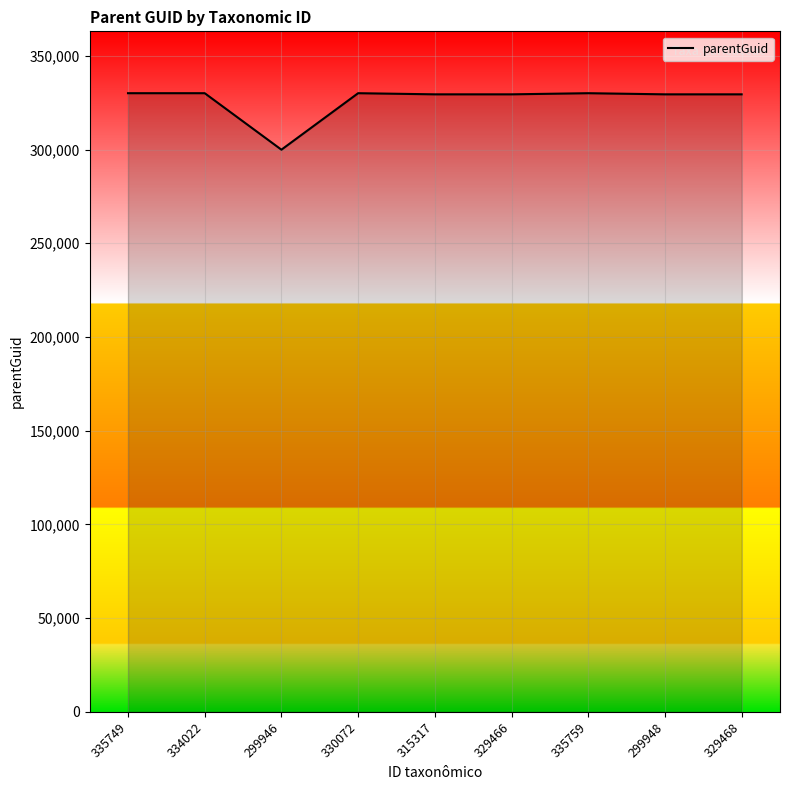

The value at 335749 is 330069. True or false?

True